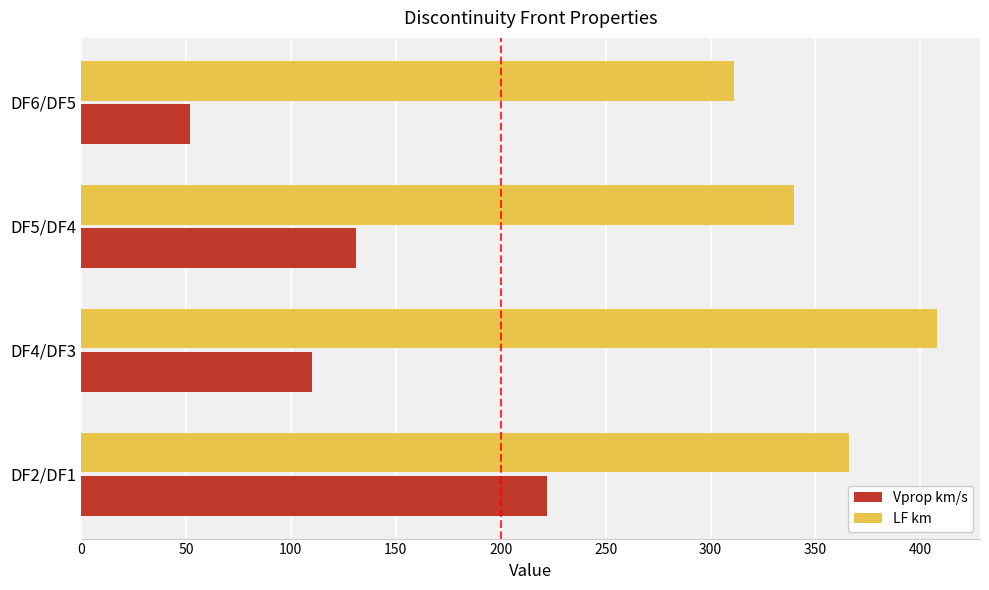

What is the greatest value displayed?

408